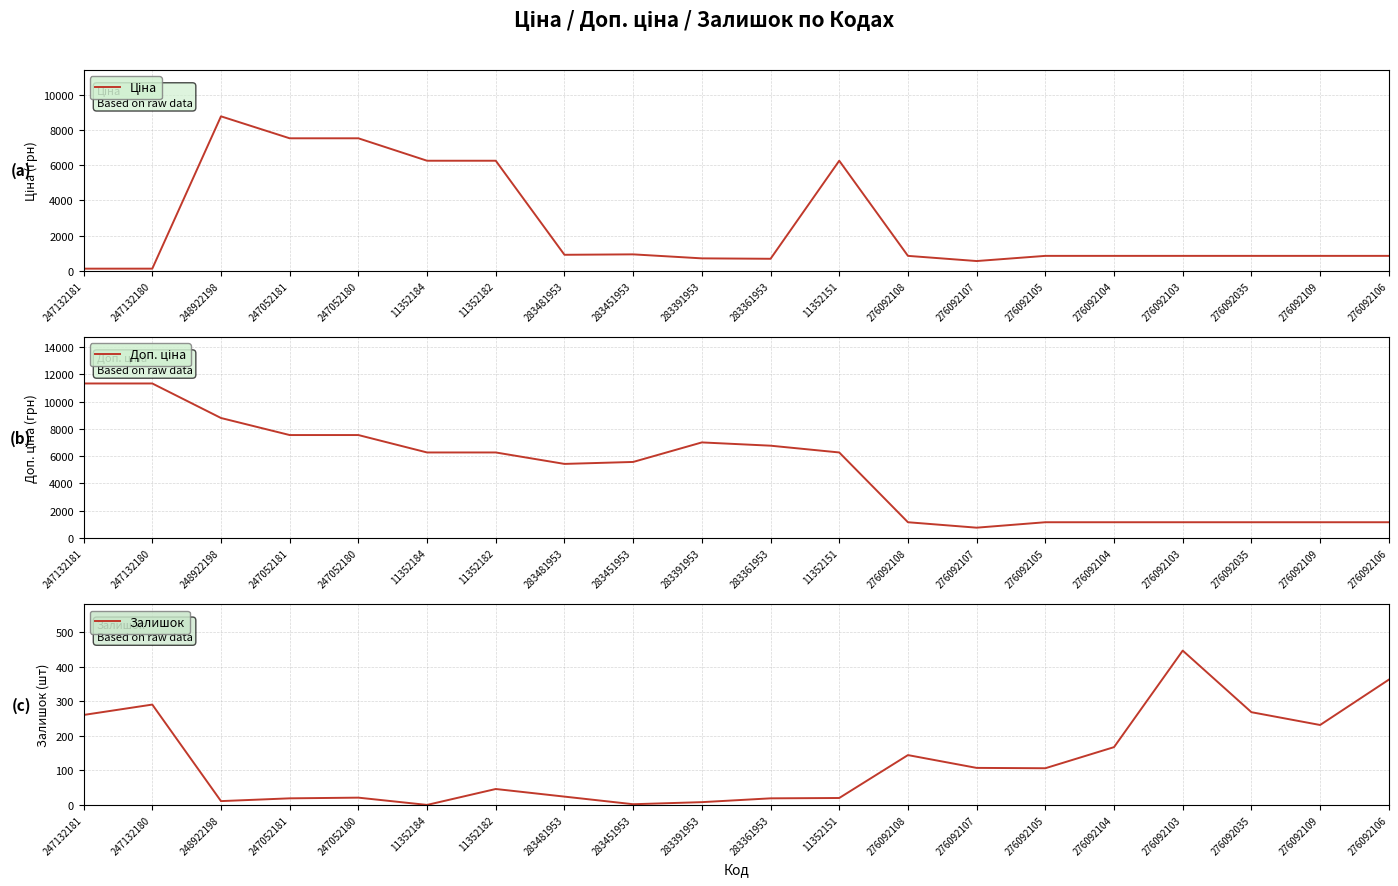

At which category is the sum across all series the highest?

248922198